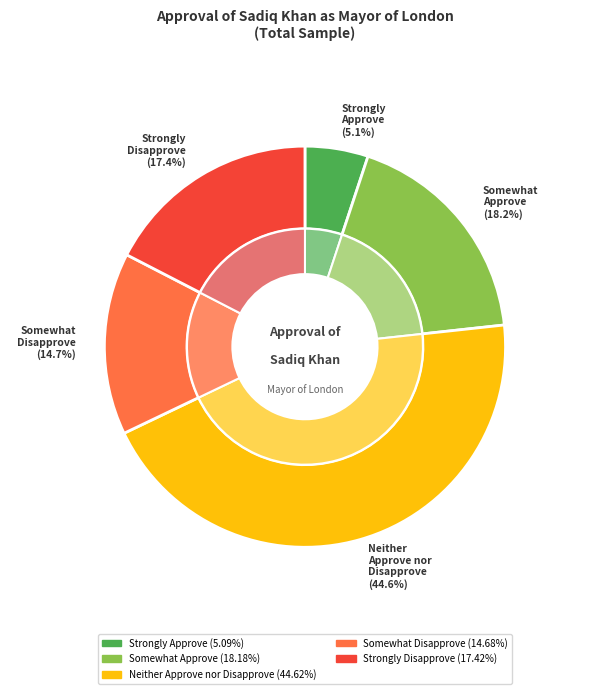

Rank the categories by value from highest to lowest.

Neither Approve nor Disapprove, Somewhat Approve, Strongly Disapprove, Somewhat Disapprove, Strongly Approve